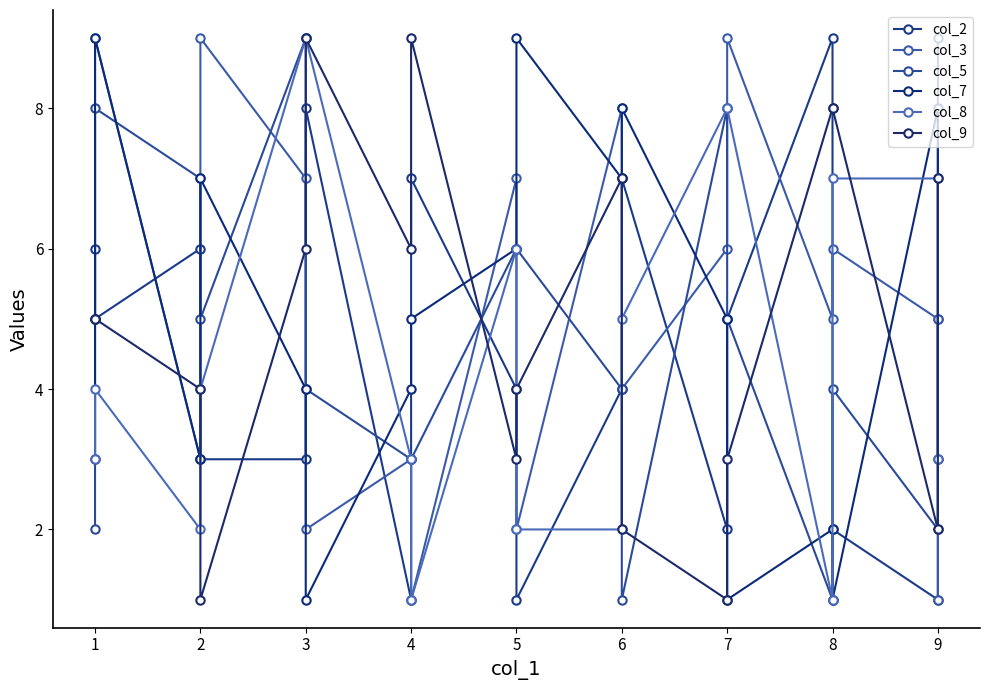

At which label does col_3 first exceed 5?

1